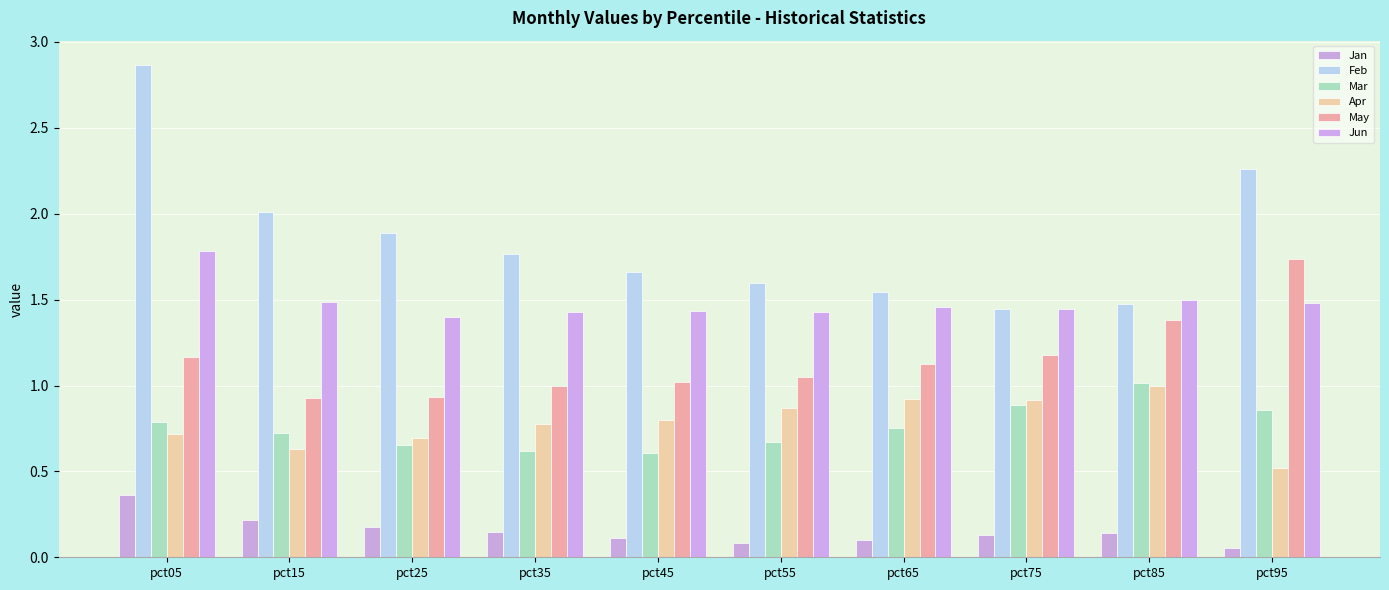

How many data points does each series have?

10